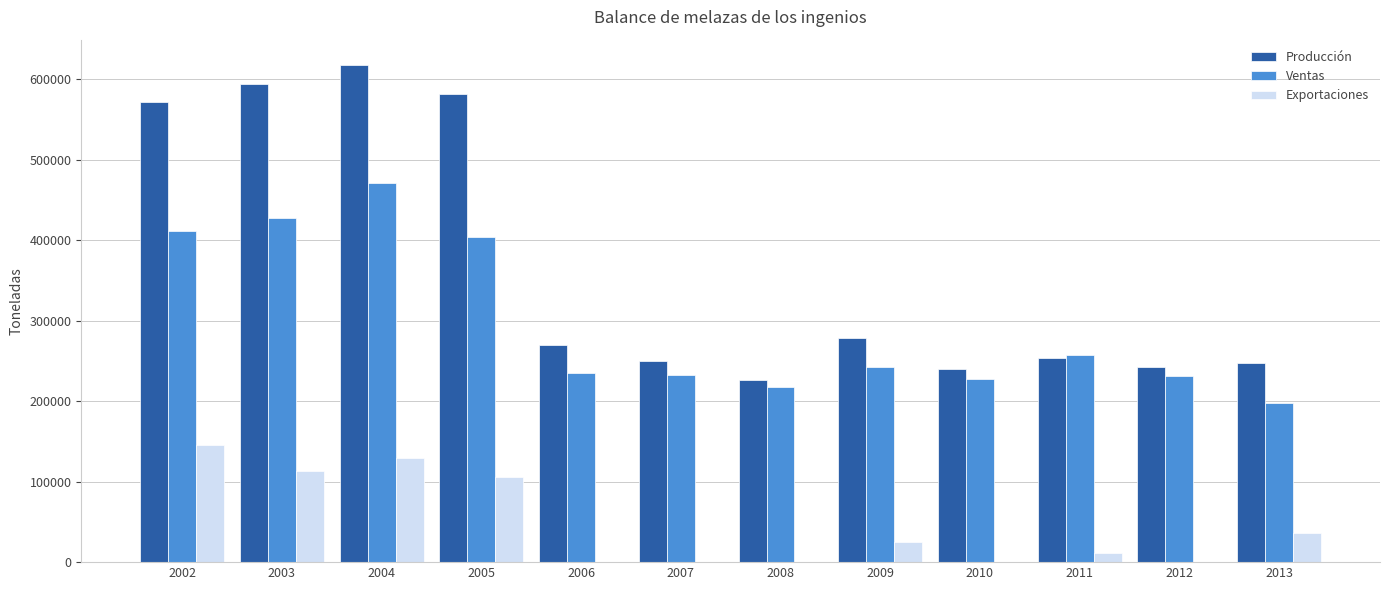

What is the average value of the Producción series?

364754.2